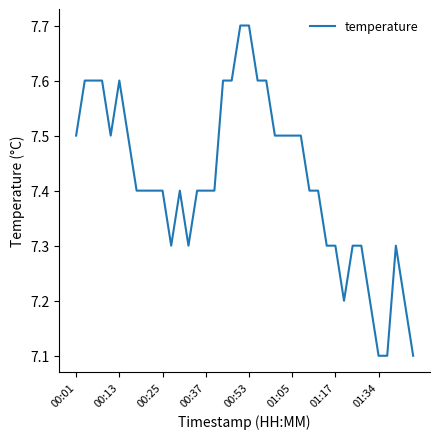

What is the minimum value shown in the chart?

7.1